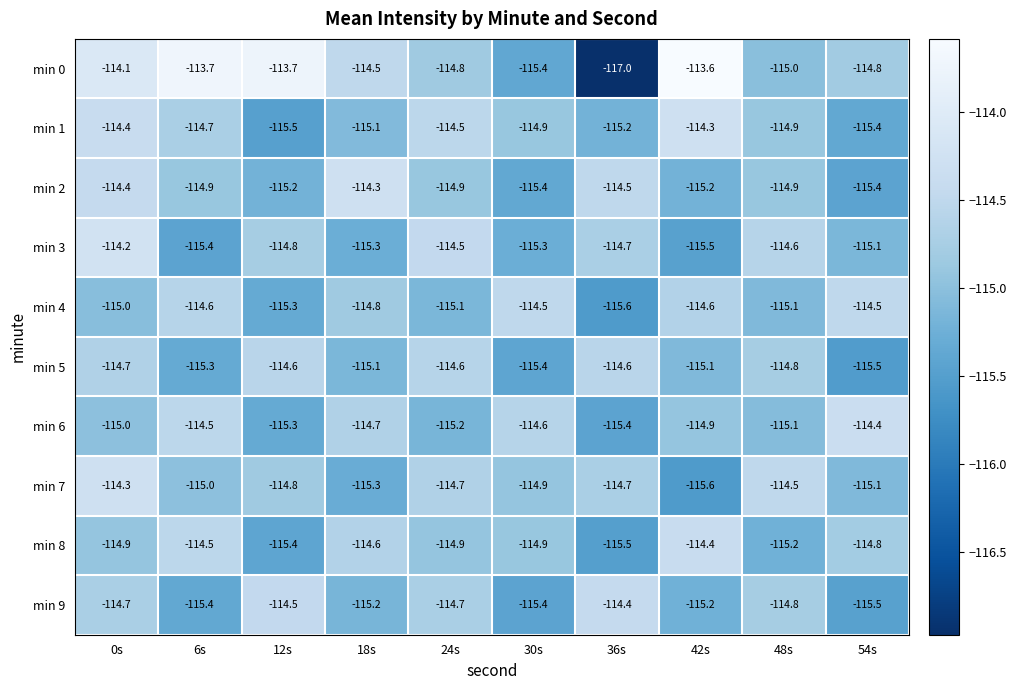

What is the minimum value for min 2?

-115.4